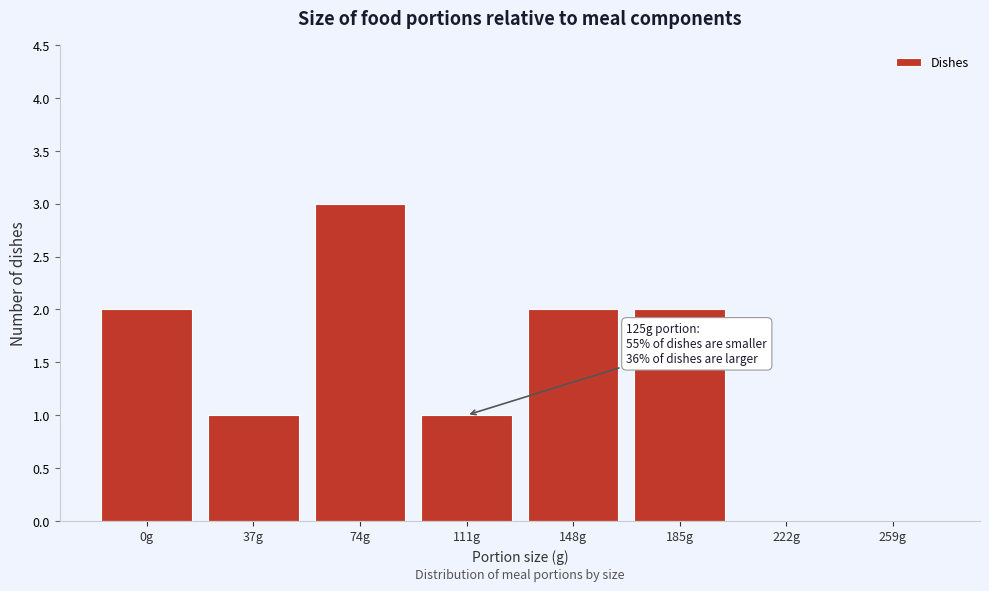

True or false: the data shows 0 at 111g.

False